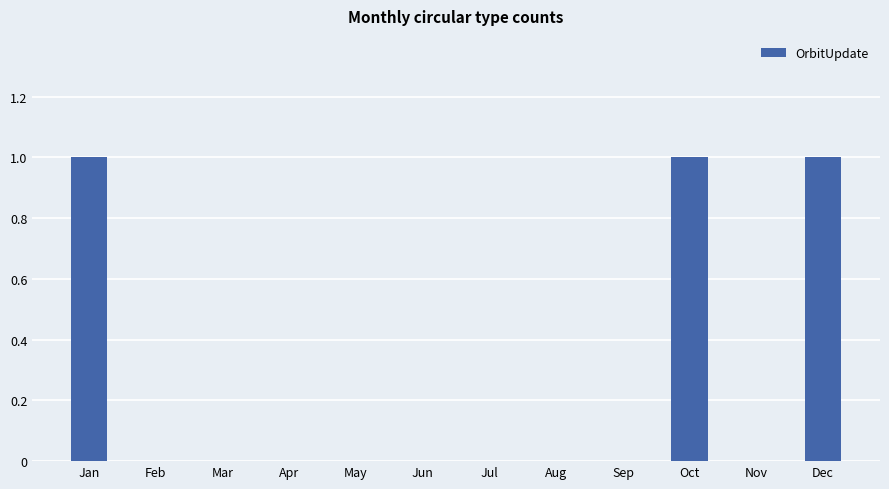

What is the change in value from May to Oct?

+1